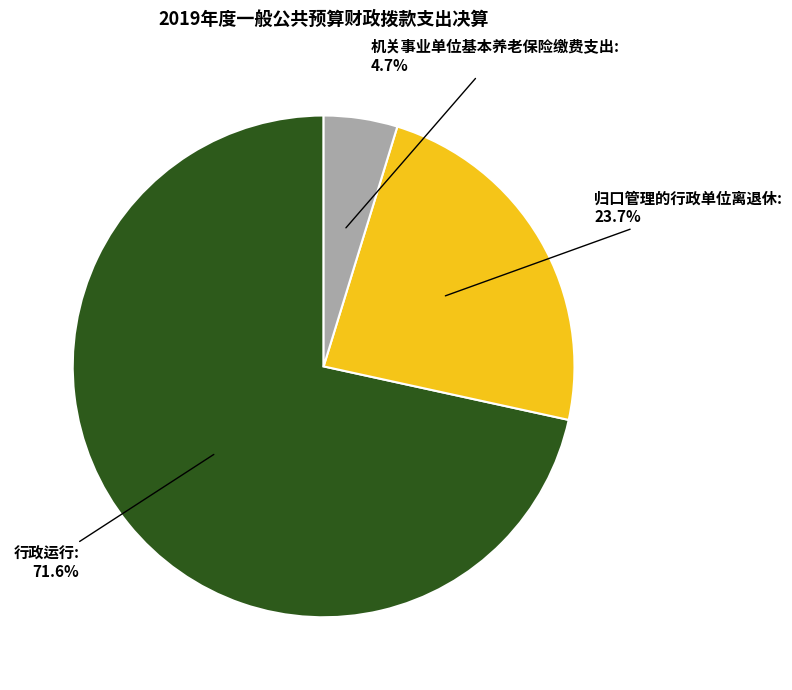

Does any single category account for the majority?

Yes